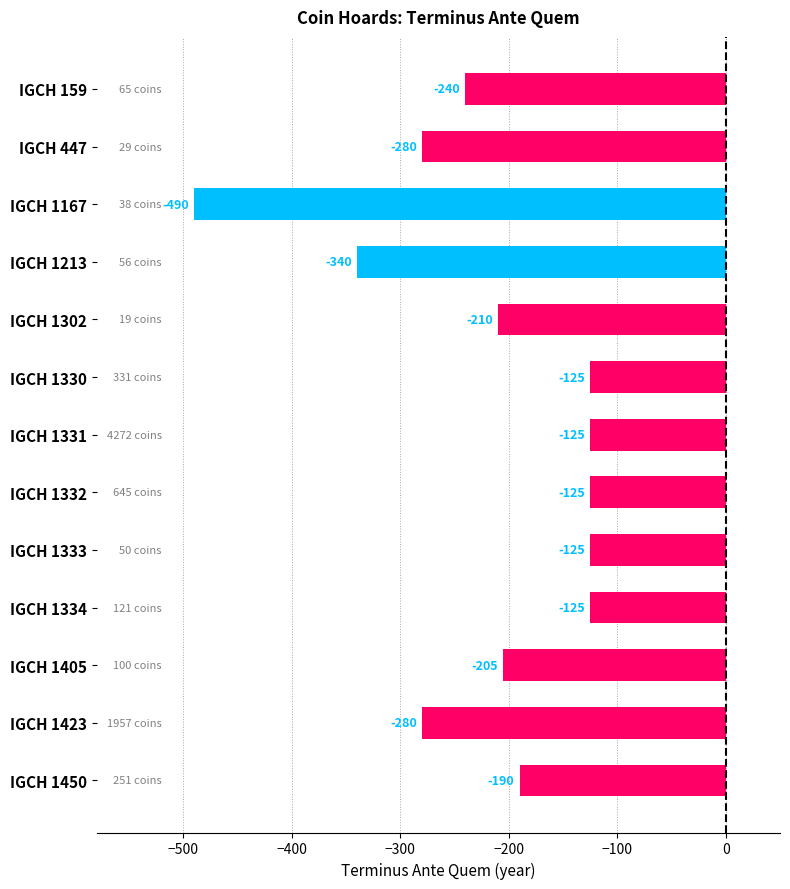

Reading top to bottom, list all the values displayed in this chart.

IGCH 159=-240	IGCH 447=-280	IGCH 1167=-490	IGCH 1213=-340	IGCH 1302=-210	IGCH 1330=-125	IGCH 1331=-125	IGCH 1332=-125	IGCH 1333=-125	IGCH 1334=-125	IGCH 1405=-205	IGCH 1423=-280	IGCH 1450=-190